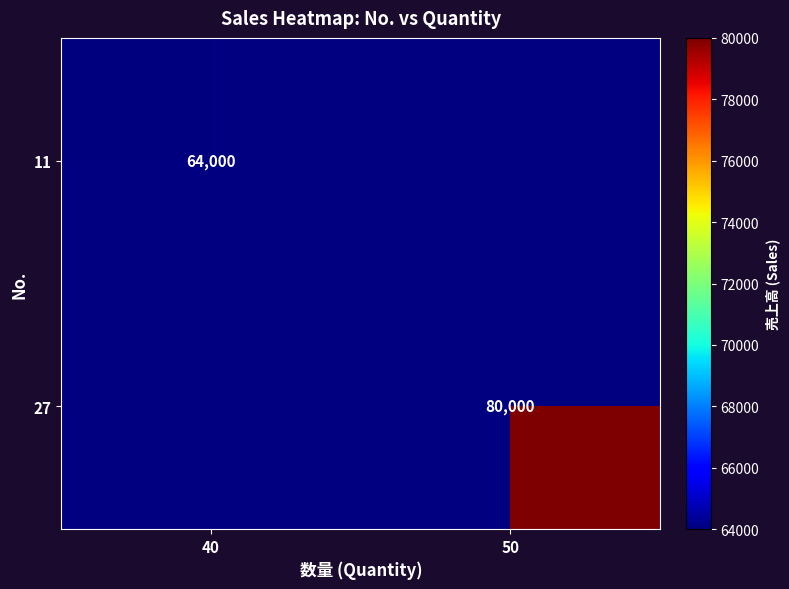

How many distinct data groups are displayed?

2